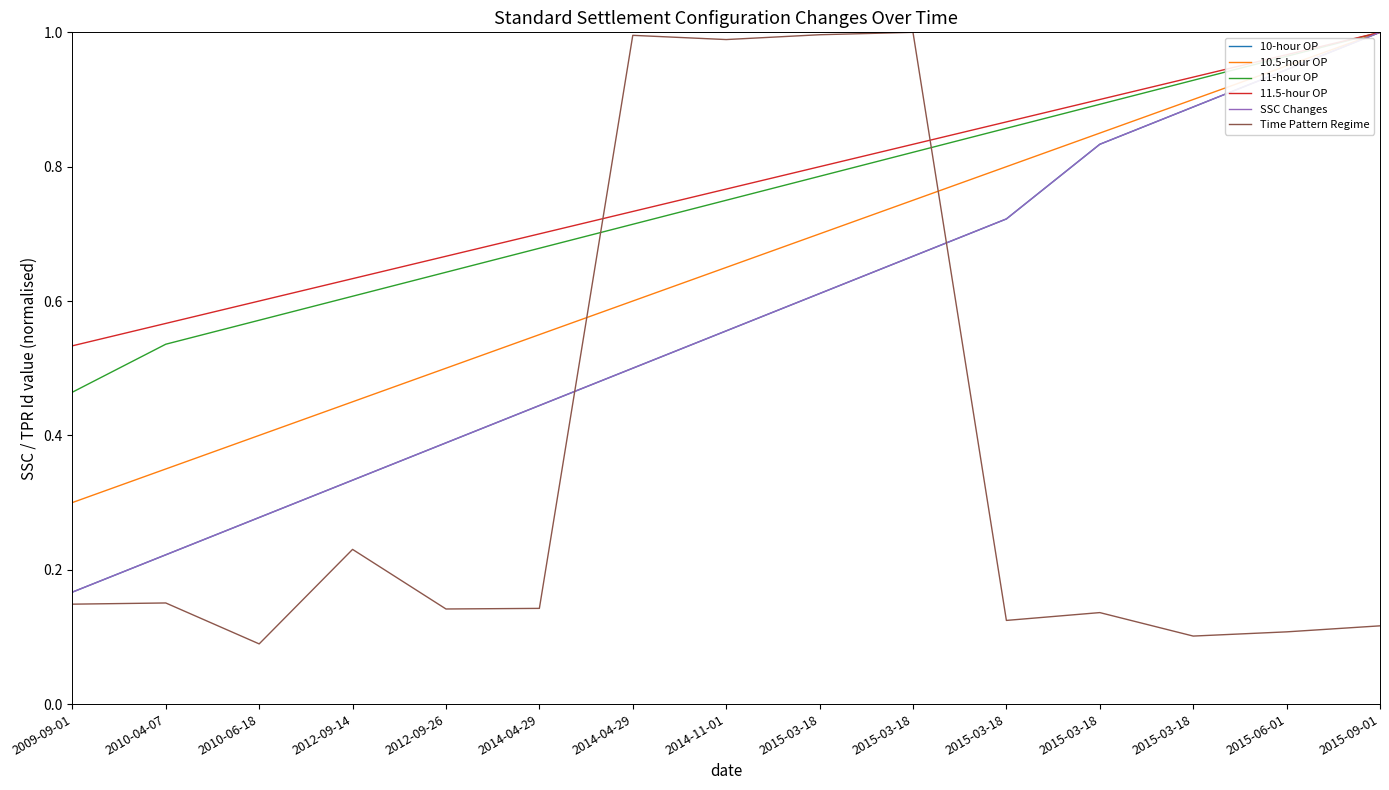

At how many categories does at least one series exceed 0?

15